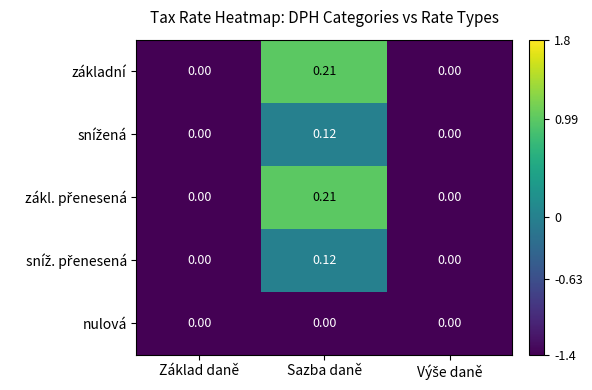

Which category has the highest value in the základní series?

Sazba daně